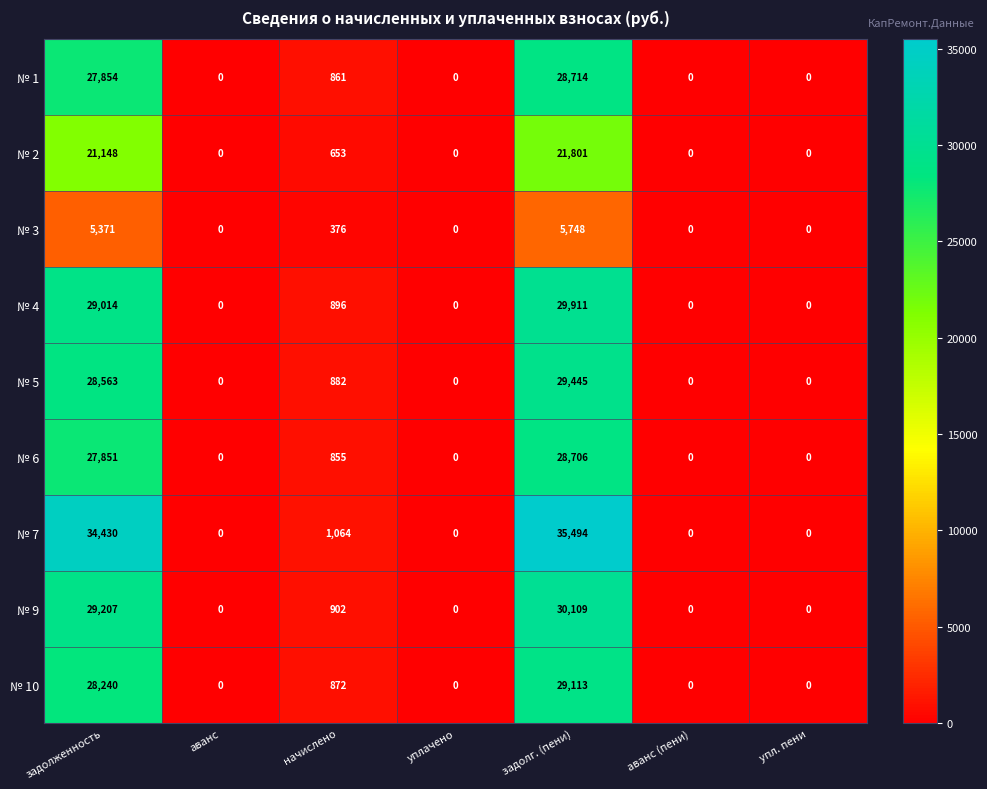

Which series has the largest range (max minus min)?

№ 7